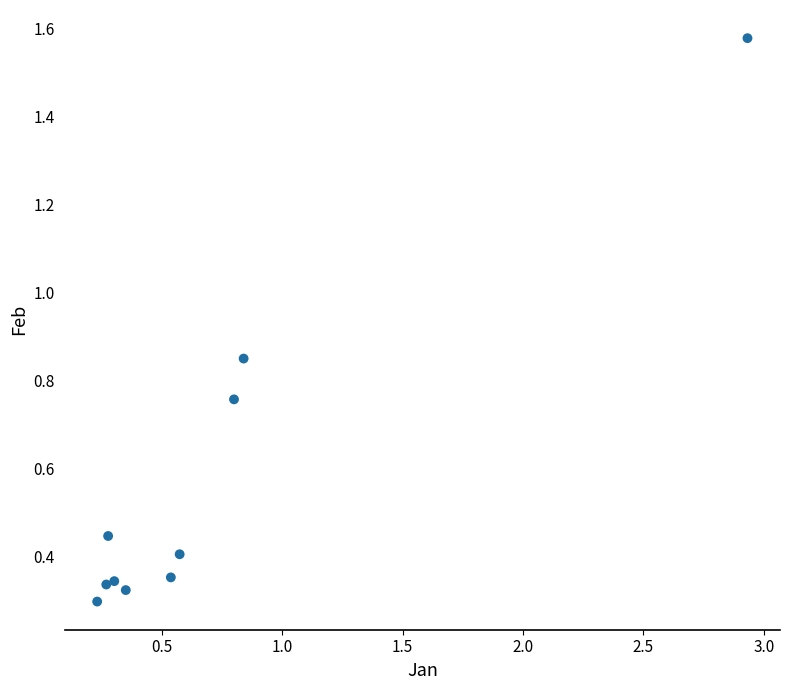

What is the average Y value?

0.6